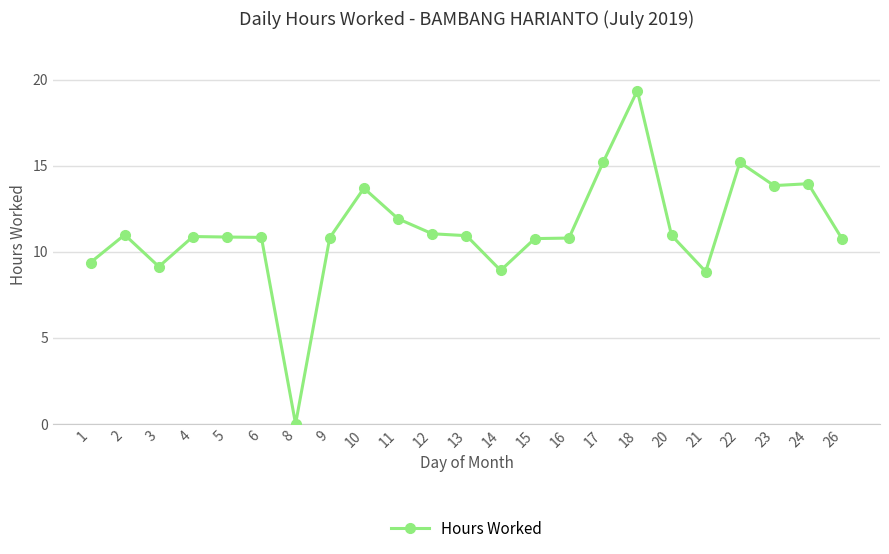

Where is the first local minimum?

3